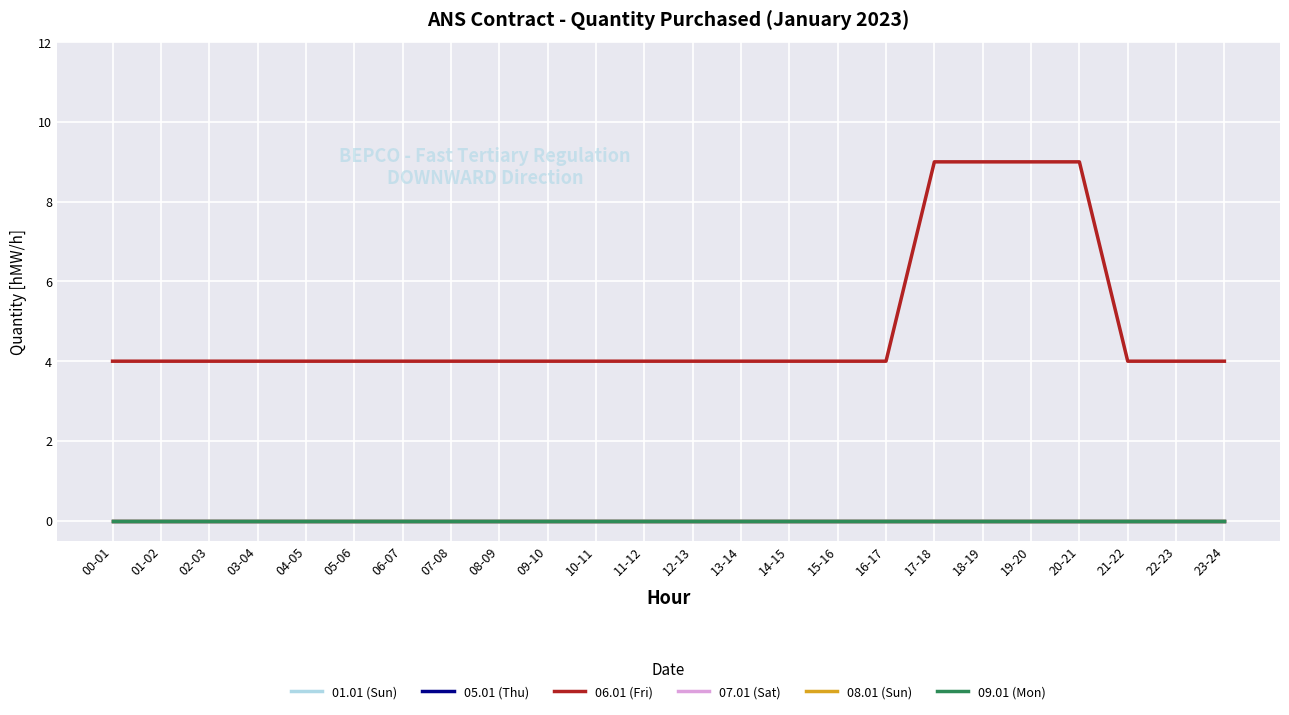

Does the chart display data point markers on the line(s)?

No